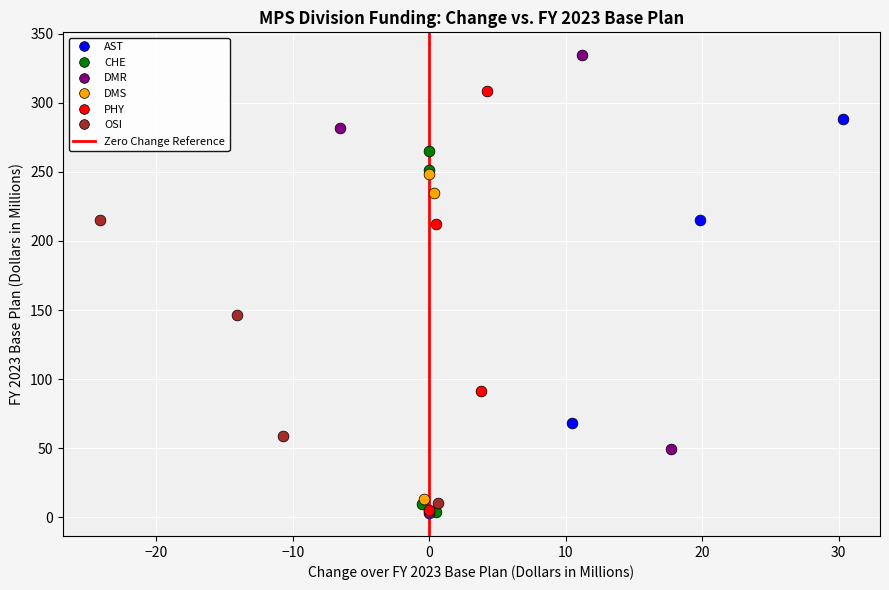

Which series has the largest Y range (max minus min)?

DMR